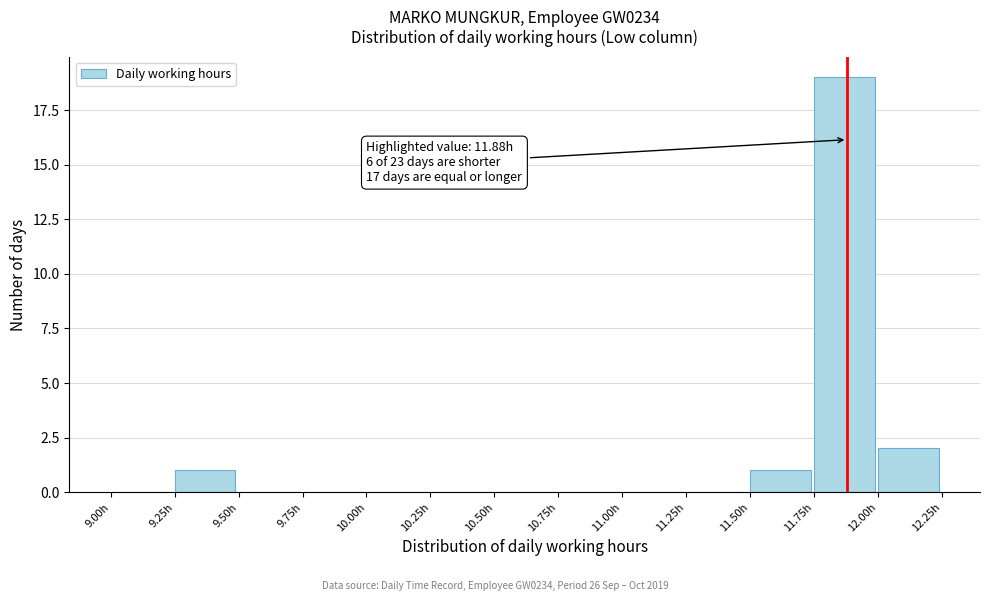

Over which range of the x-axis is the bar tallest?

11.75 to 12.00